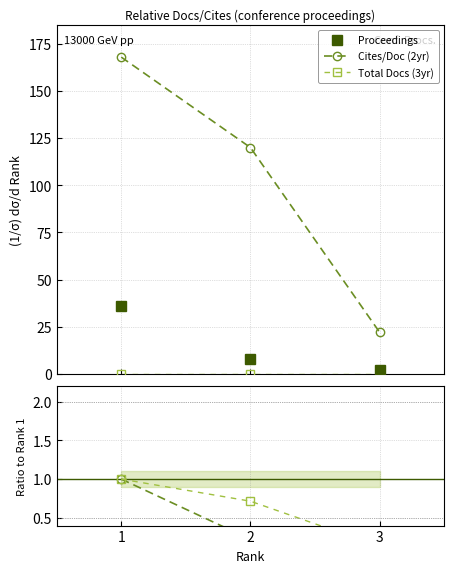

At which label does Citable ratio reach its minimum?

3